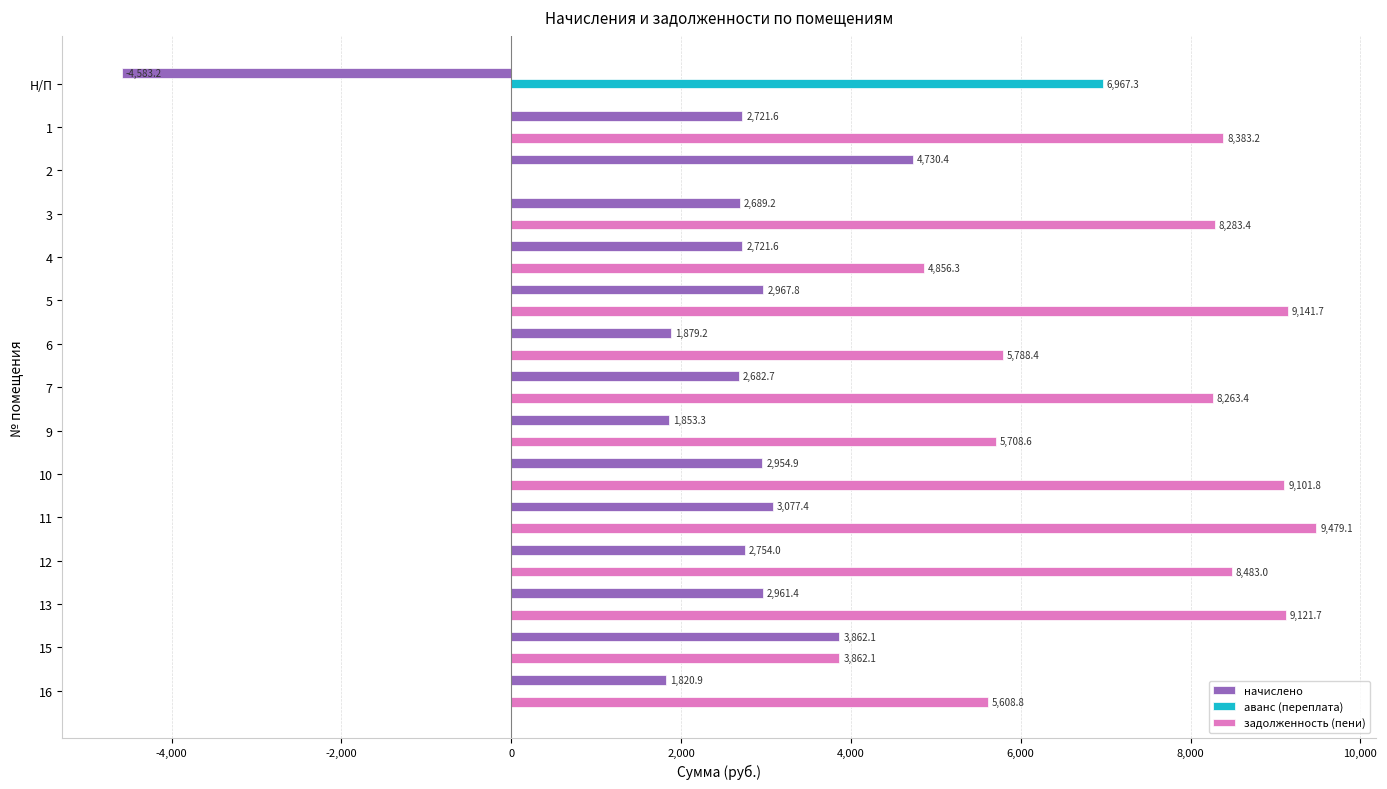

The аванс (переплата) series shows 0.0 at 16. True or false?

True